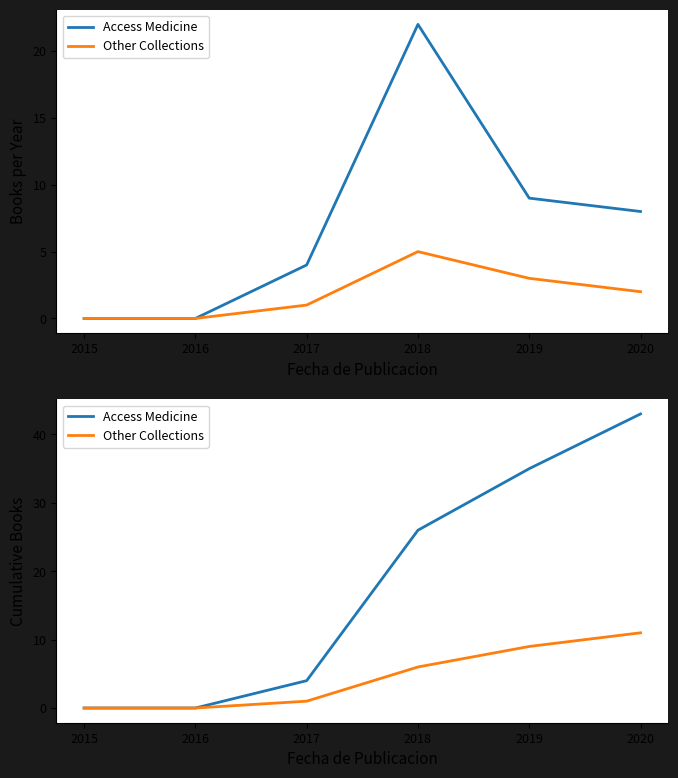

Is it true that Other Collections equals -5 at 2015?

False